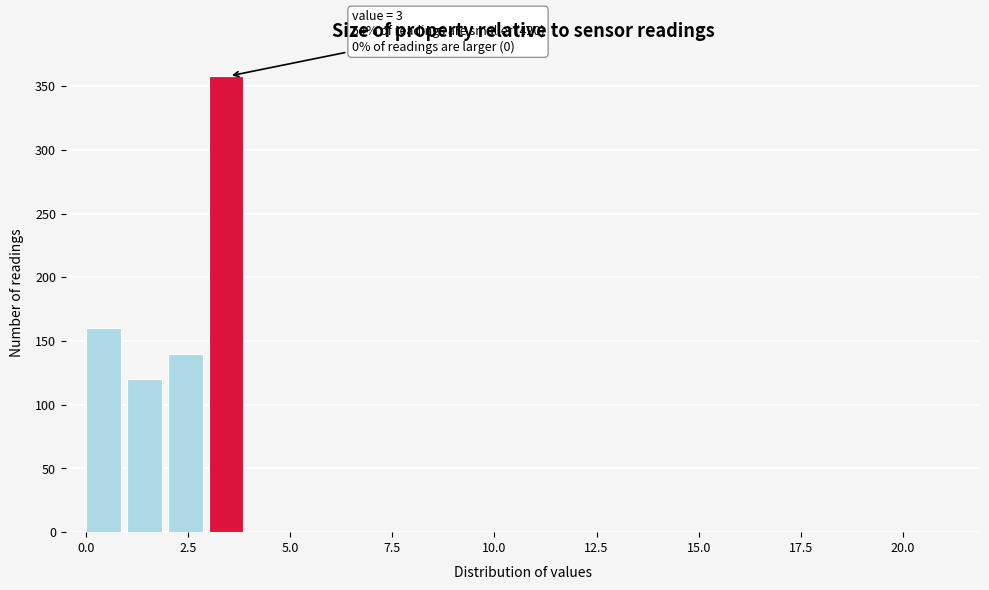

Read against the x-axis, roughly where is the centre of the tallest bar?

3.5